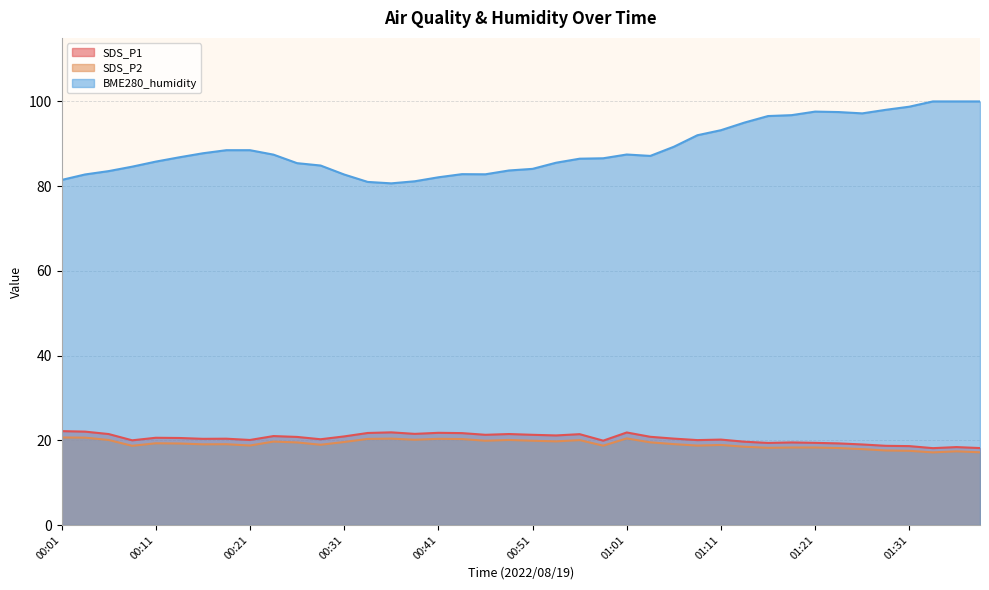

Is it true that SDS_P1 equals 21.9 at 01:01?

True